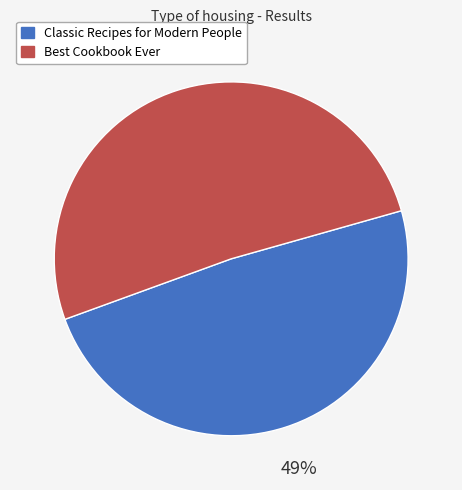

To the nearest percent, what is the average slice percentage?

50%